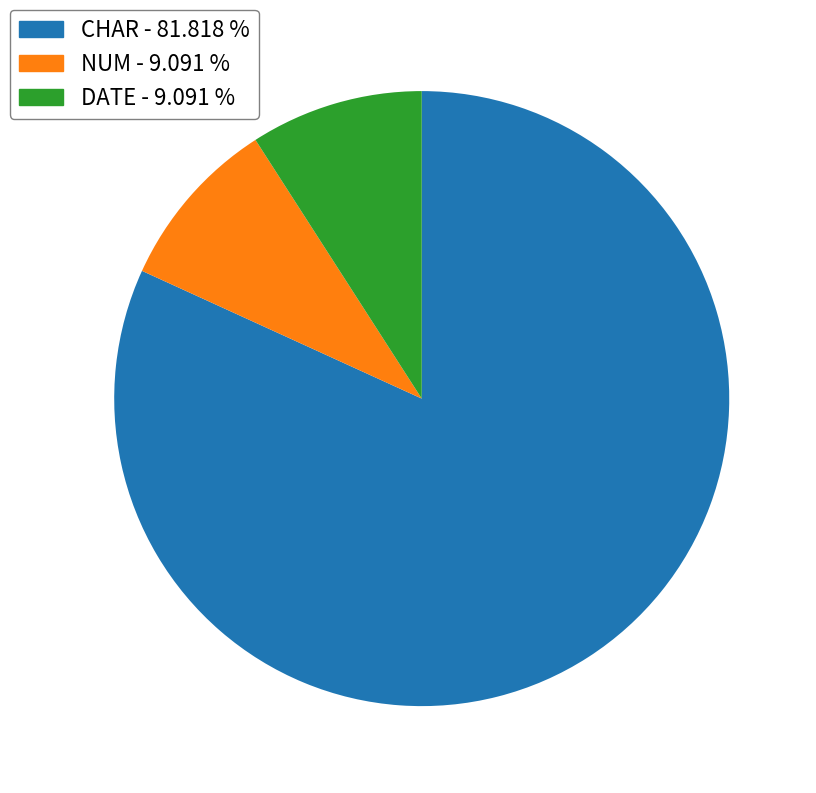

Is there a majority slice in this chart?

Yes